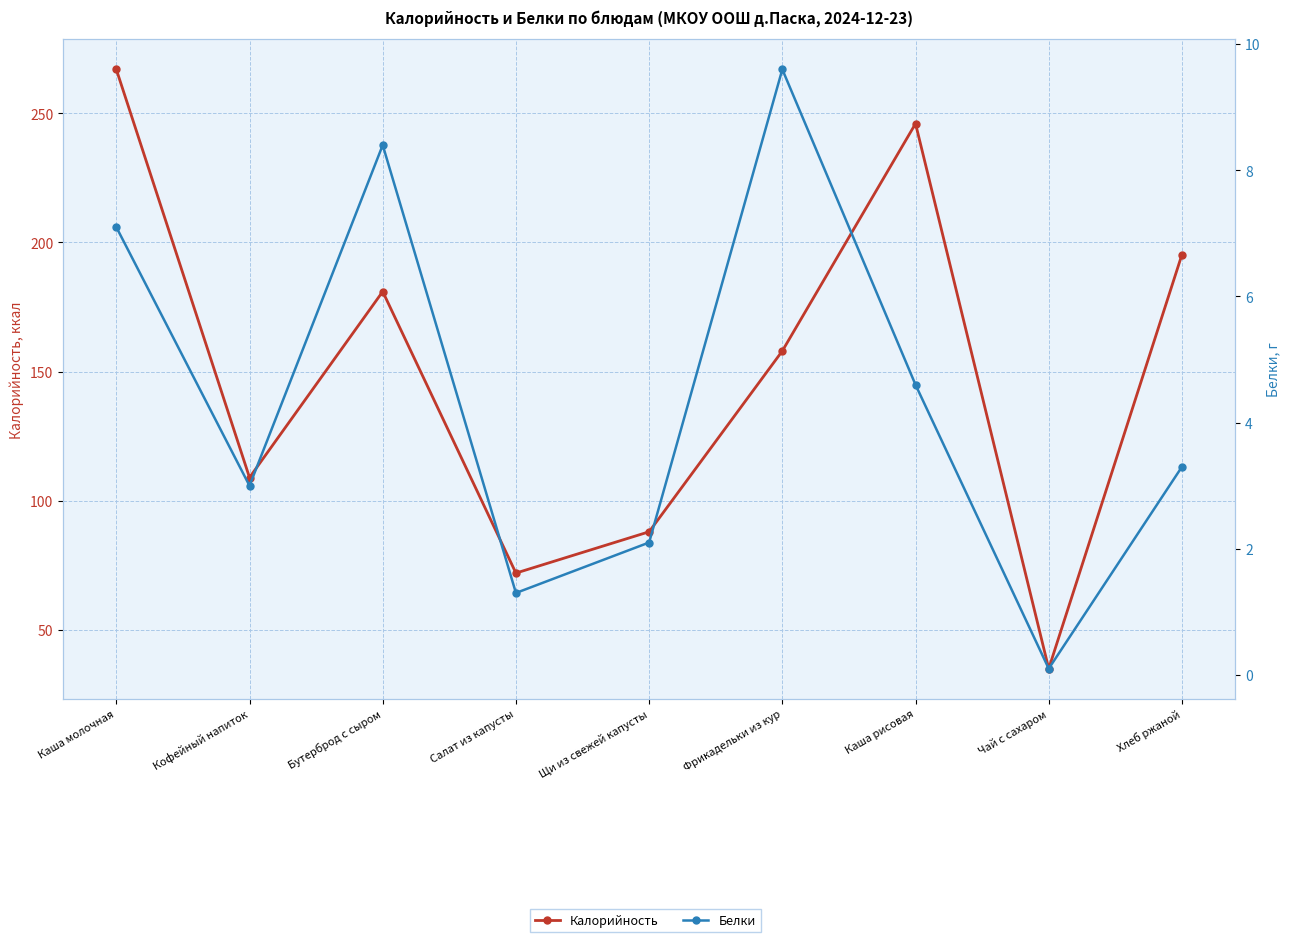

In Калорийность, how many points are higher than both neighbors (excluding endpoints)?

2